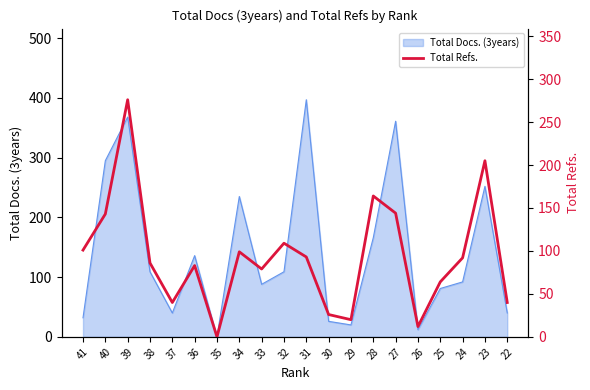

How many lines are shown in the chart?

1